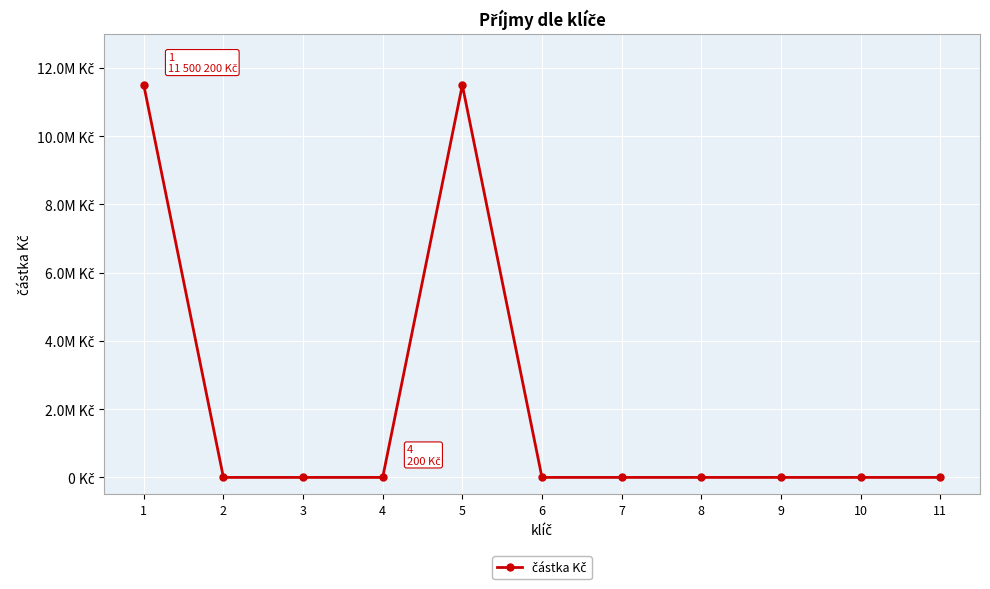

Does the chart display data point markers on the line(s)?

Yes